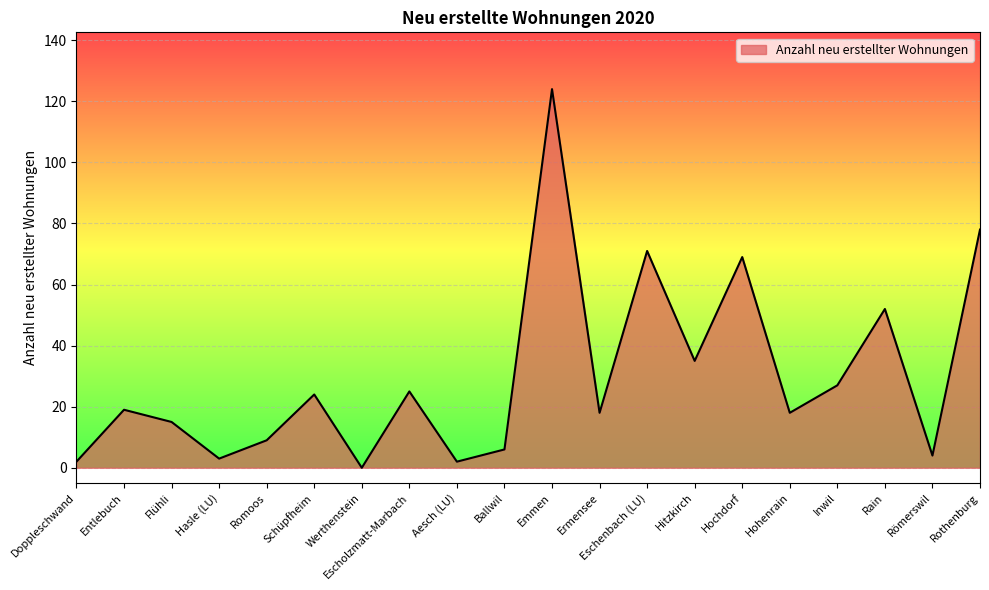

Between Hasle (LU) and Werthenstein, which is larger?

Hasle (LU)